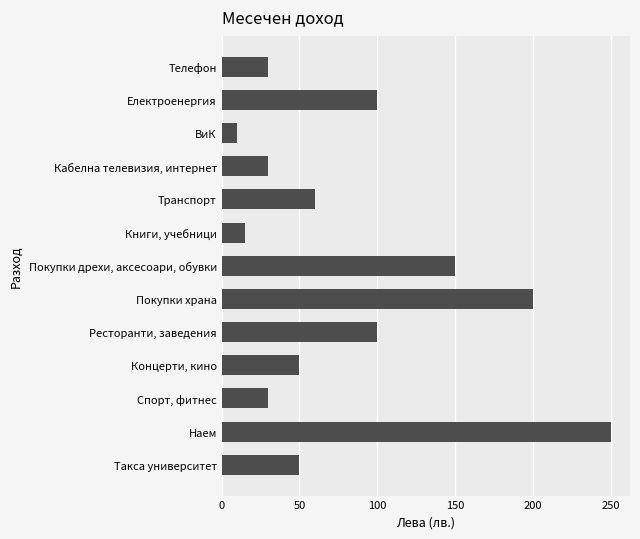

What is the label of the 7th bar from the top?

Покупки дрехи, аксесоари, обувки